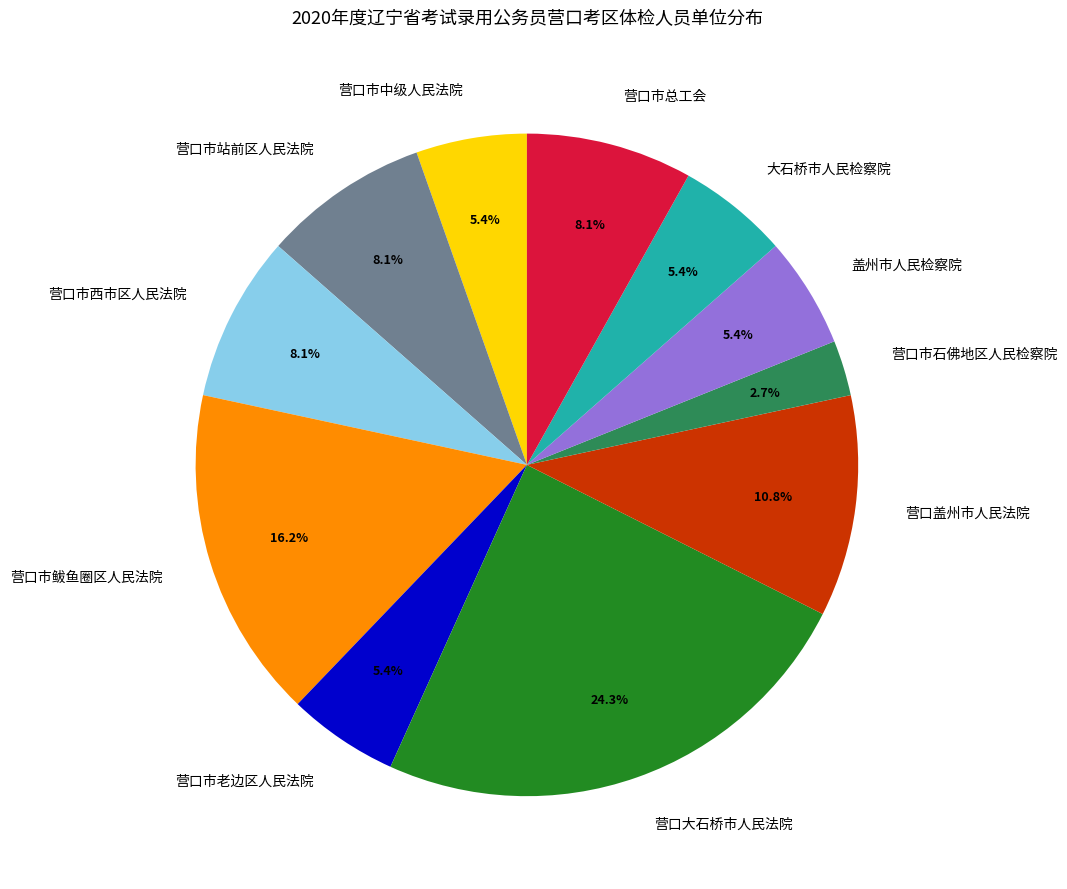

Is it true that 营口市西市区人民法院 is 8% of the pie?

True